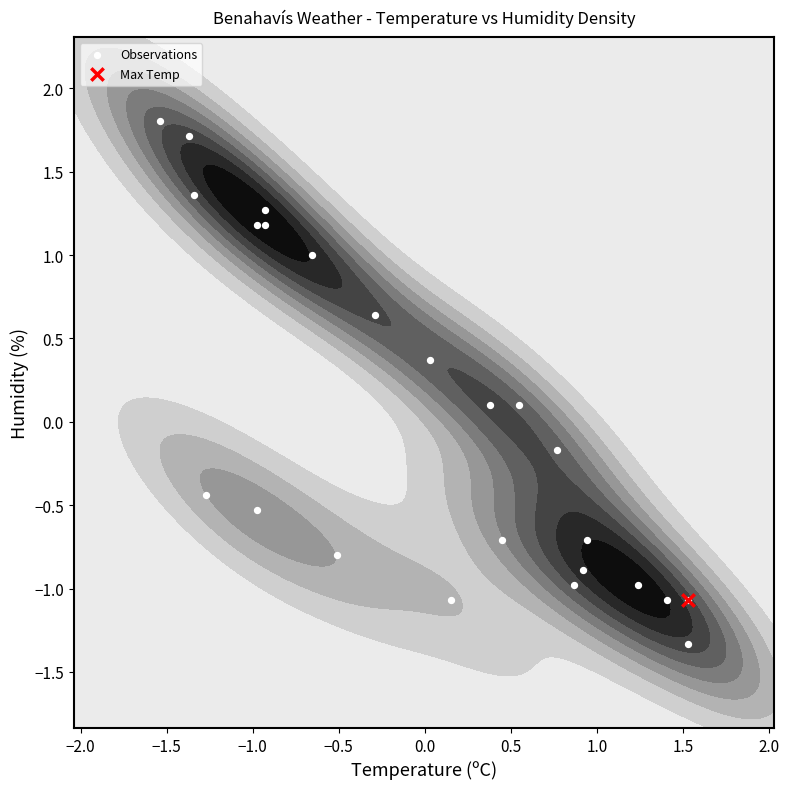

What is the greatest value displayed?

1.8